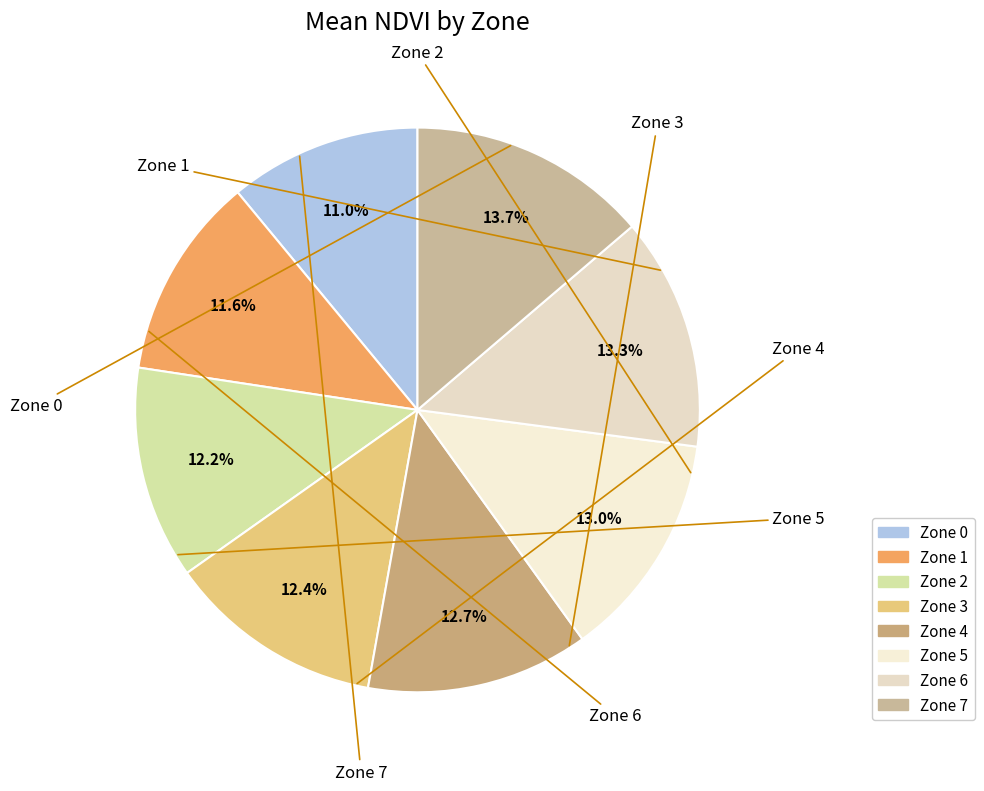

What percentage is the Zone 0 slice, to the nearest percent?

11%